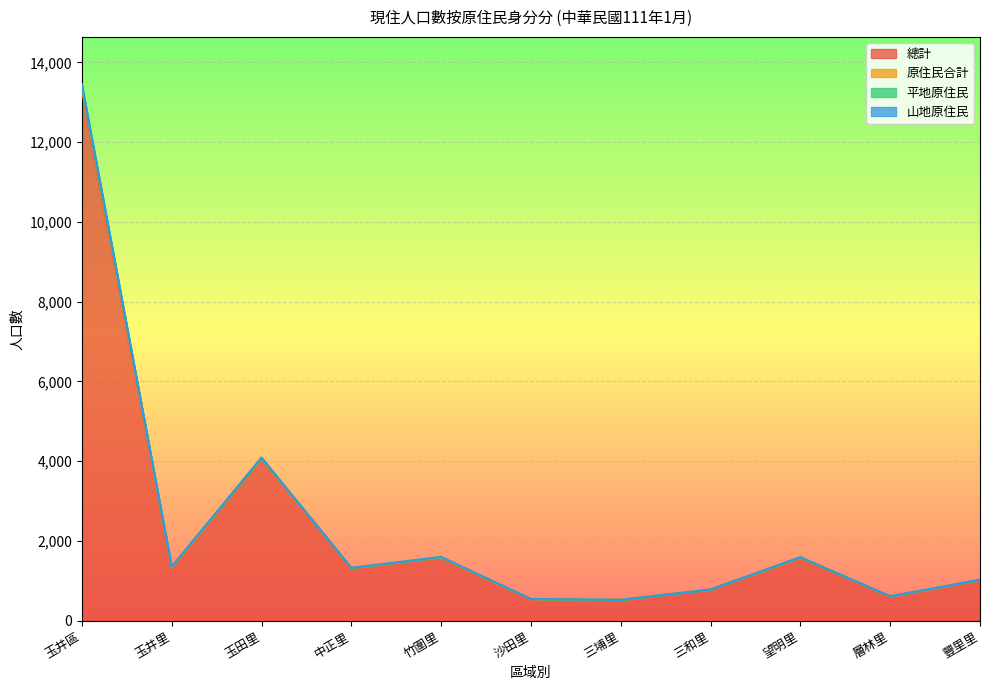

Which series changed the most between 三和里 and 望明里?

原住民合計